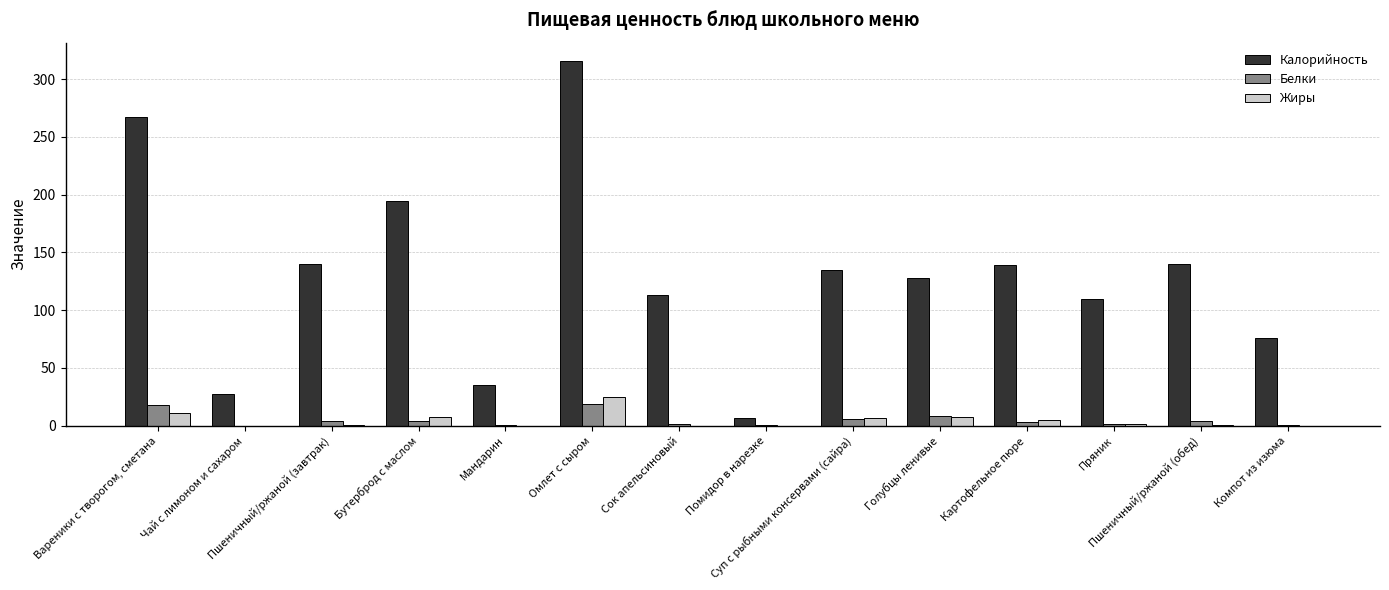

At which category is the sum across all series the highest?

Омлет с сыром